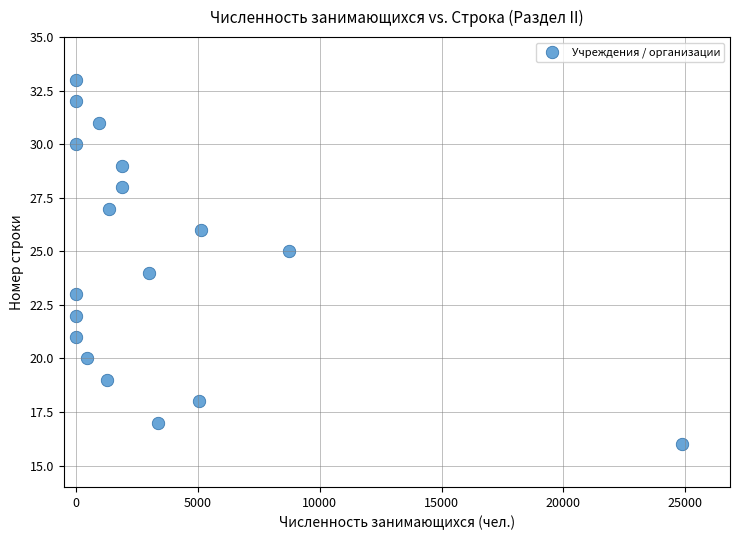

What is the range of Y values (max minus min)?

17